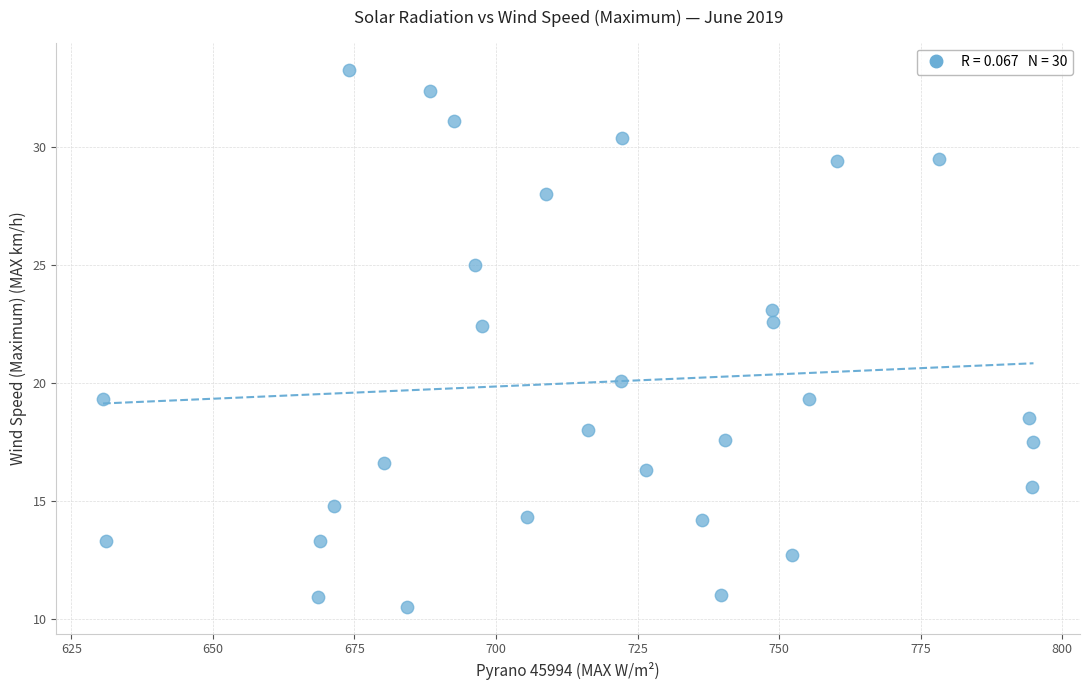

What Y value in the scatter plot is closest to 21?

20.1